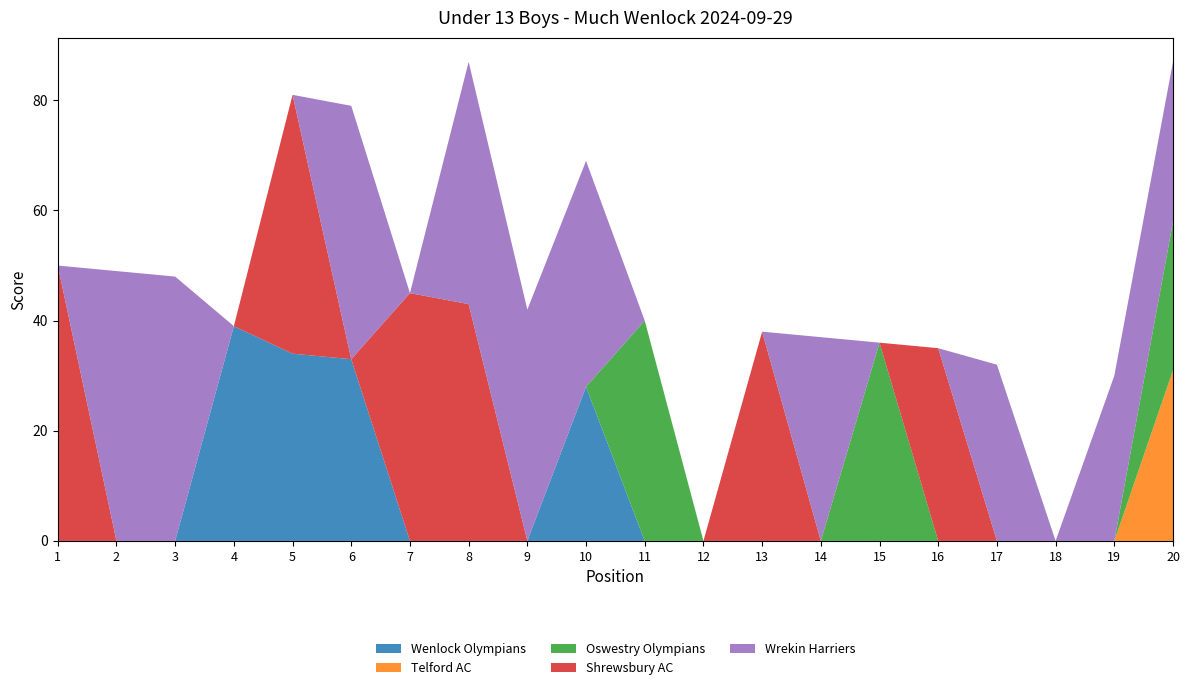

Reading left to right, extract all data points from this chart.

Wenlock Olympians: 1=0	2=0	3=0	4=39	5=34	6=33	7=0	8=0	9=0	10=28	11=0	12=0	13=0	14=0	15=0	16=0	17=0	18=0	19=0	20=0
Telford AC: 1=0	2=0	3=0	4=0	5=0	6=0	7=0	8=0	9=0	10=0	11=0	12=0	13=0	14=0	15=0	16=0	17=0	18=0	19=0	20=31
Oswestry Olympians: 1=0	2=0	3=0	4=0	5=0	6=0	7=0	8=0	9=0	10=0	11=40	12=0	13=0	14=0	15=36	16=0	17=0	18=0	19=0	20=27
Shrewsbury AC: 1=50	2=0	3=0	4=0	5=47	6=0	7=45	8=43	9=0	10=0	11=0	12=0	13=38	14=0	15=0	16=35	17=0	18=0	19=0	20=0
Wrekin Harriers: 1=0	2=49	3=48	4=0	5=0	6=46	7=0	8=44	9=42	10=41	11=0	12=0	13=0	14=37	15=0	16=0	17=32	18=0	19=30	20=29